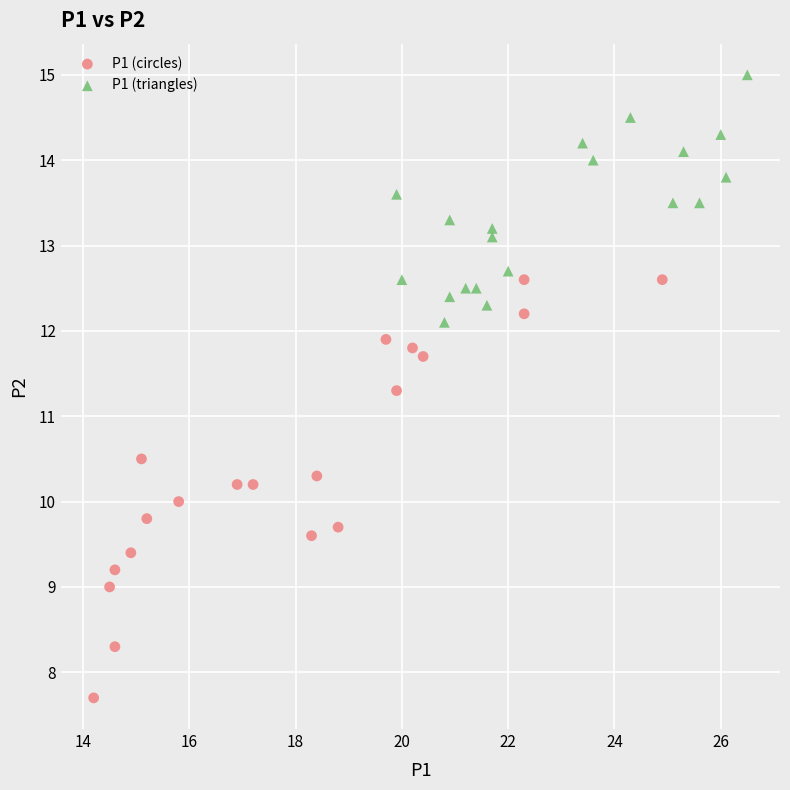

Which series reaches the maximum Y coordinate?

P1 (triangles)